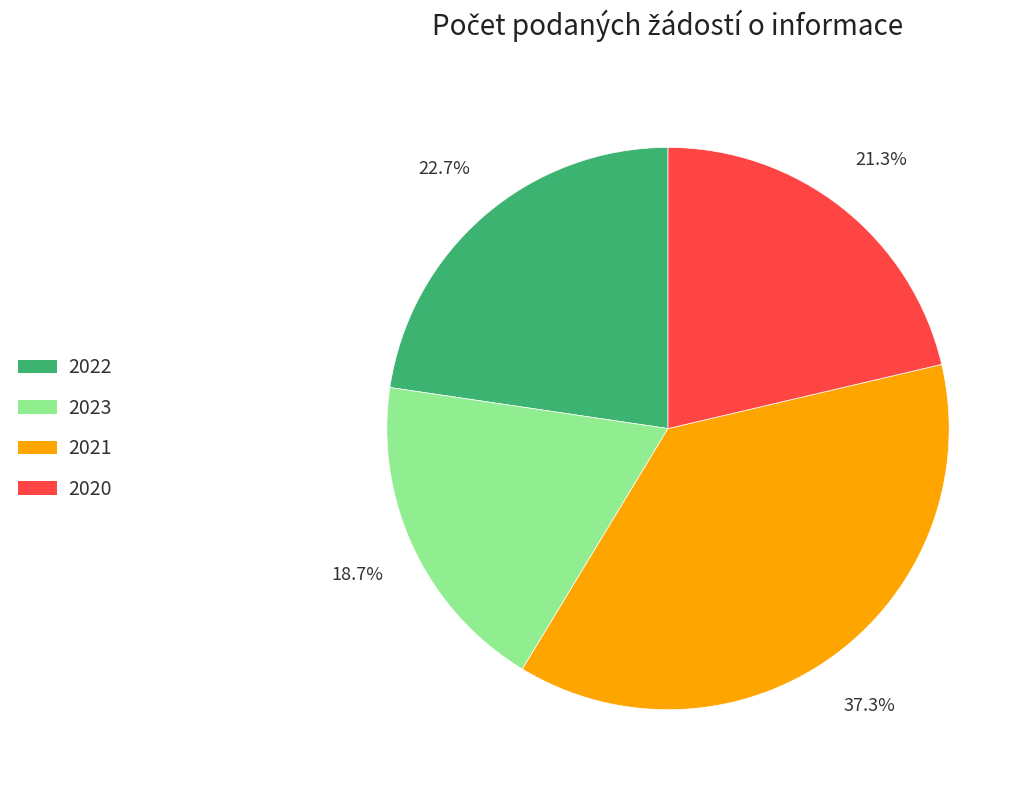

True or false: 2020 accounts for 27% of the total.

False